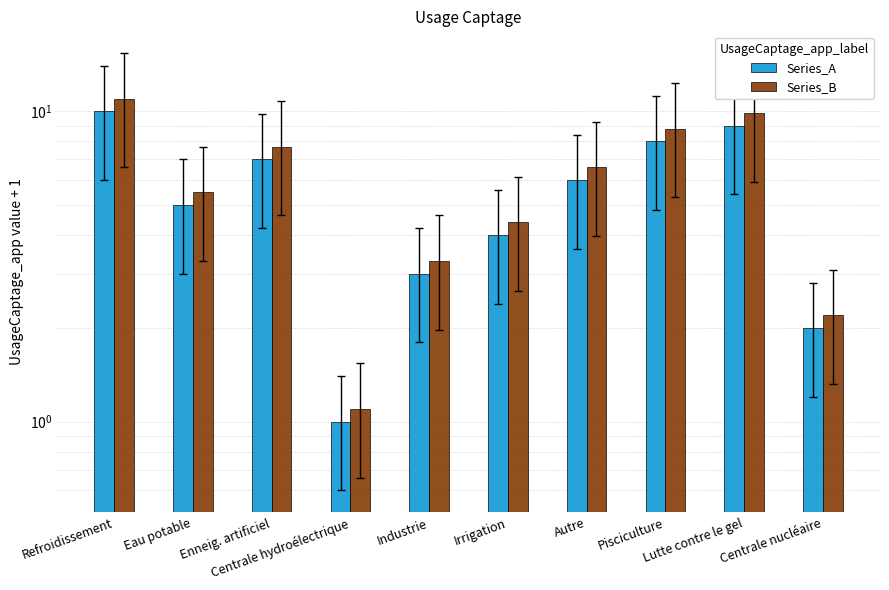

How many groups of bars are there?

10